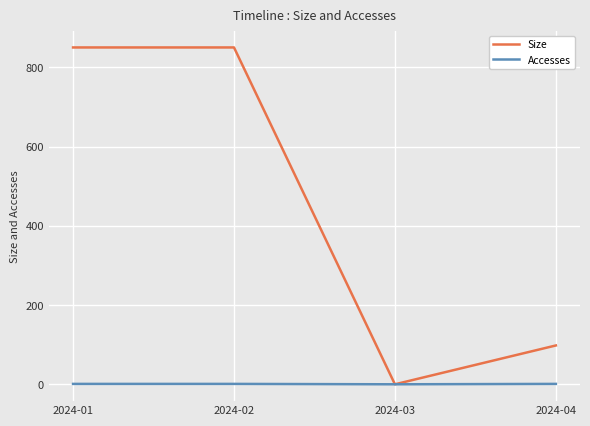

The value of Size at 2024-04 is 21. True or false?

False